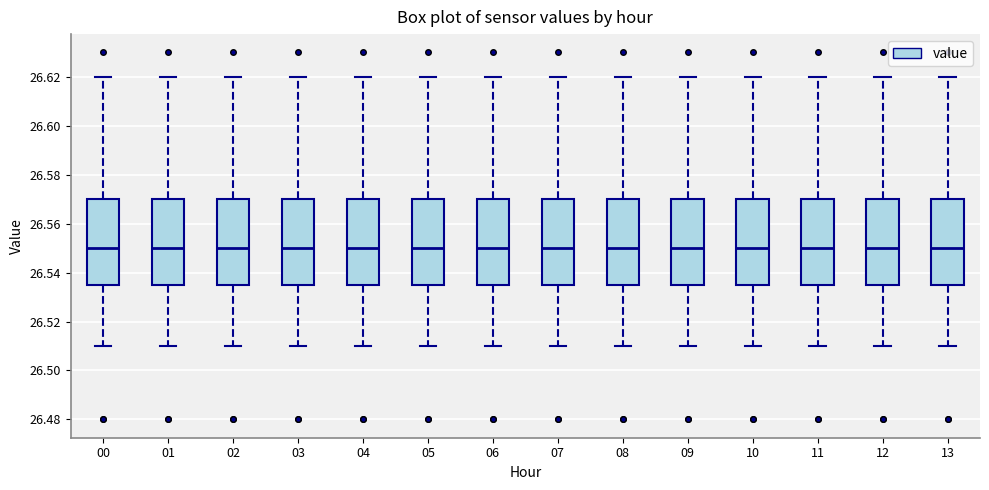

Reading left to right, read every box against the y-axis: the position of its median line, the range the box covers, and the ends of its whiskers. The values are not printed on the chart, so give them approximately, as read against the axis.

00: median 26.550, box 26.536 to 26.570, whiskers 26.510 to 26.620
01: median 26.550, box 26.536 to 26.570, whiskers 26.510 to 26.620
02: median 26.550, box 26.536 to 26.570, whiskers 26.510 to 26.620
03: median 26.550, box 26.536 to 26.570, whiskers 26.510 to 26.620
04: median 26.550, box 26.536 to 26.570, whiskers 26.510 to 26.620
05: median 26.550, box 26.536 to 26.570, whiskers 26.510 to 26.620
06: median 26.550, box 26.536 to 26.570, whiskers 26.510 to 26.620
07: median 26.550, box 26.536 to 26.570, whiskers 26.510 to 26.620
08: median 26.550, box 26.536 to 26.570, whiskers 26.510 to 26.620
09: median 26.550, box 26.536 to 26.570, whiskers 26.510 to 26.620
10: median 26.550, box 26.536 to 26.570, whiskers 26.510 to 26.620
11: median 26.550, box 26.536 to 26.570, whiskers 26.510 to 26.620
12: median 26.550, box 26.536 to 26.570, whiskers 26.510 to 26.620
13: median 26.550, box 26.536 to 26.570, whiskers 26.510 to 26.620